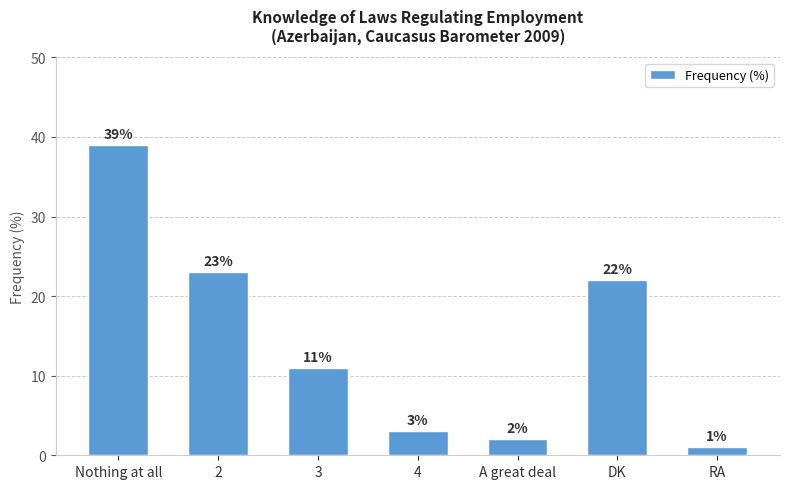

Count the number of categories in the chart.

7